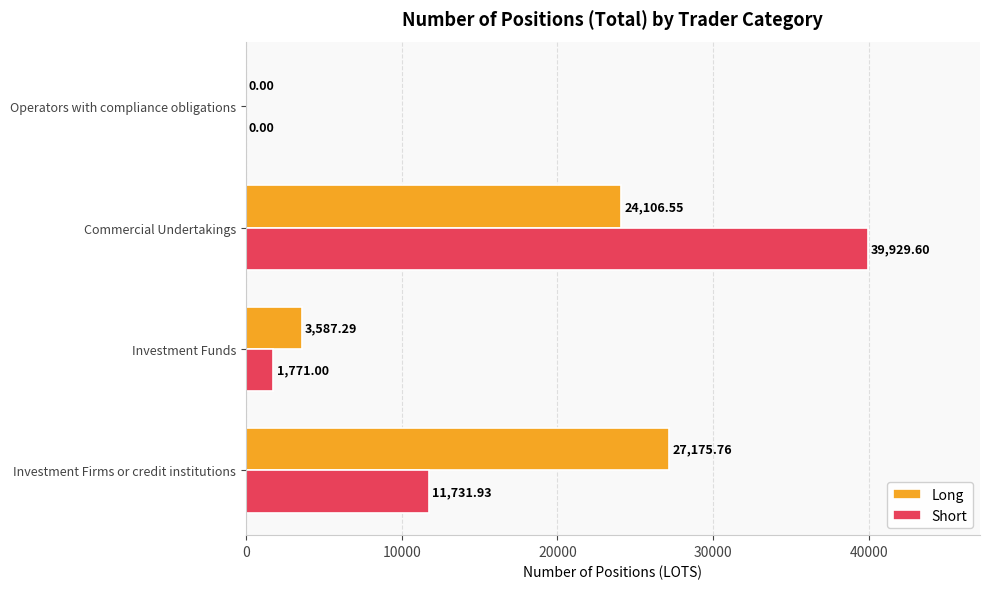

Where is Short nearest to the value 19964?

Investment Firms or credit institutions